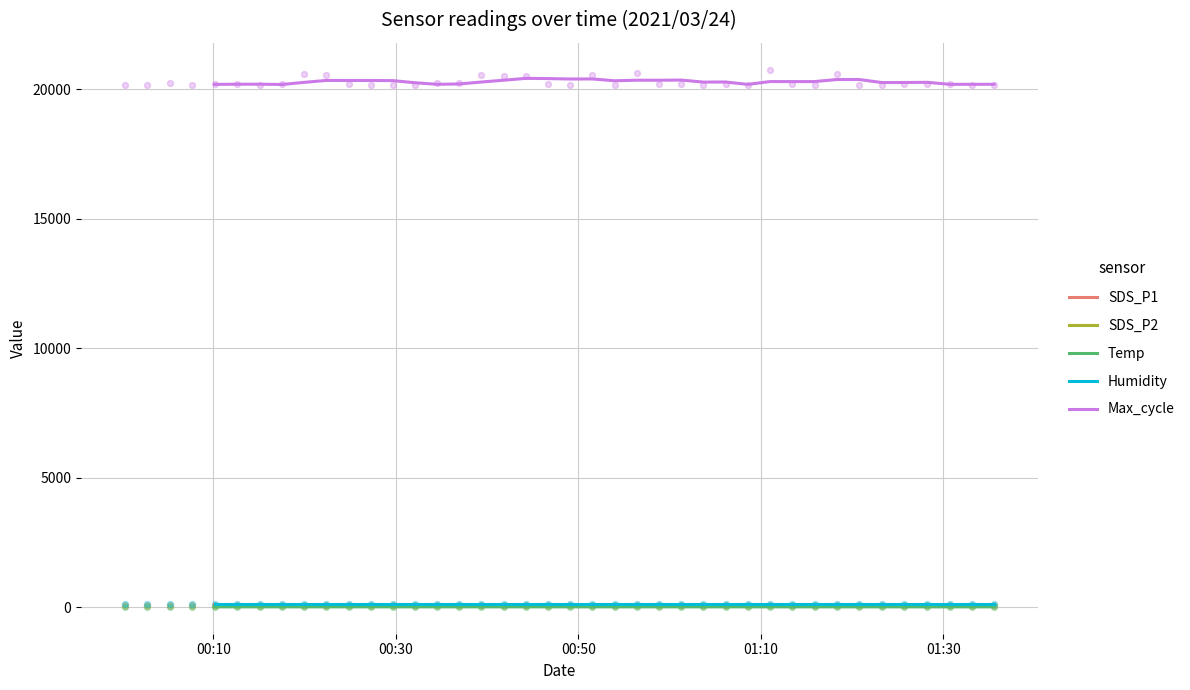

What are all the series names shown in the legend?

SDS_P1, SDS_P2, Temp, Humidity, Max_cycle